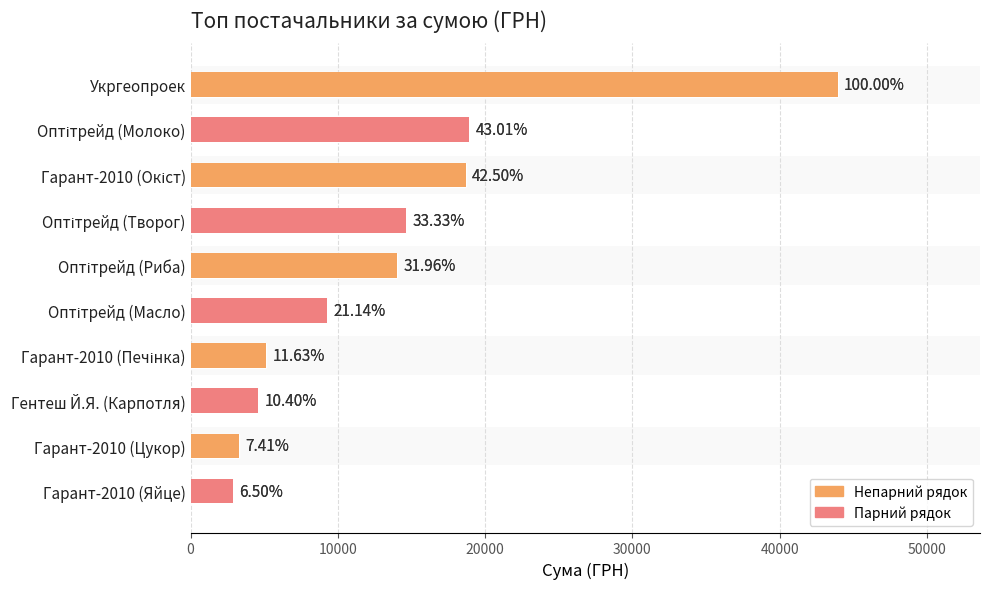

True or false: the data shows 4757.1 at Гарант-2010 (Цукор).

False